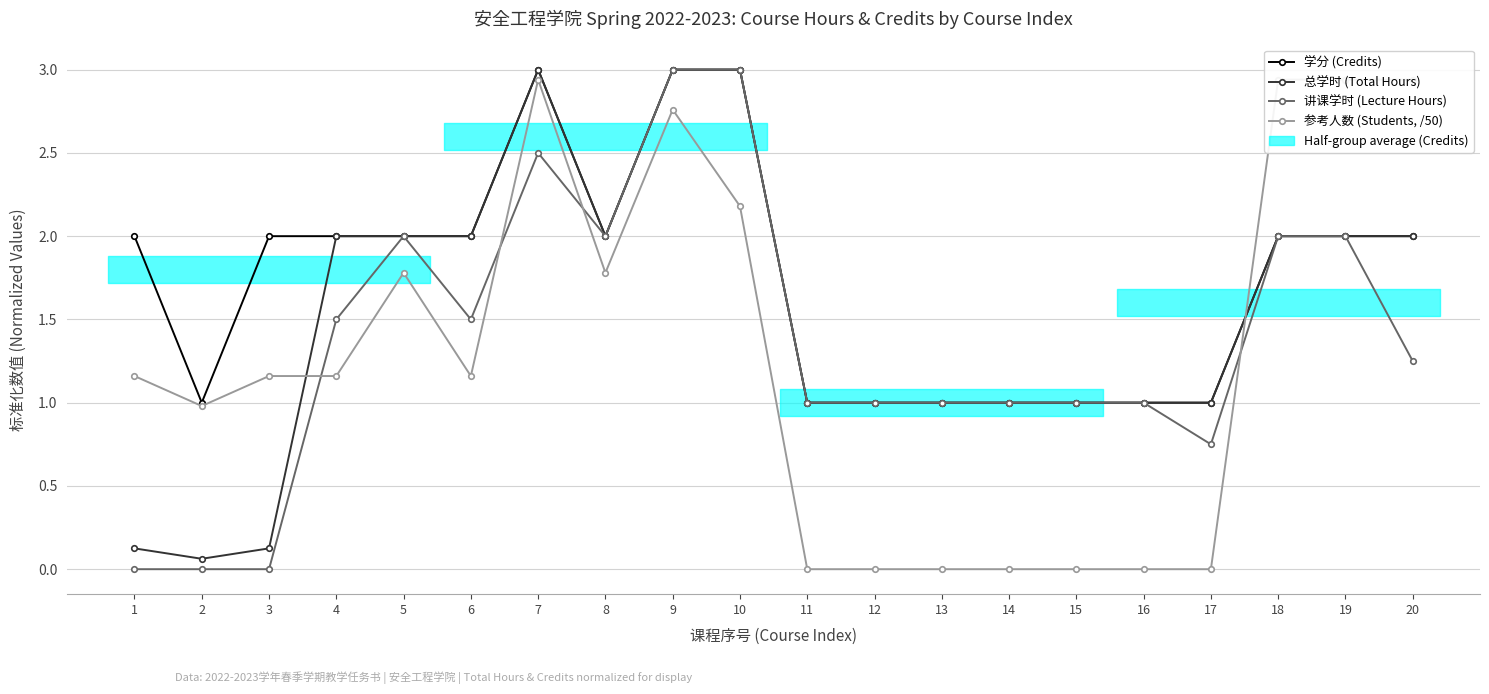

What is the difference between the 学分 (Credits) values at 13 and 6?

1.0